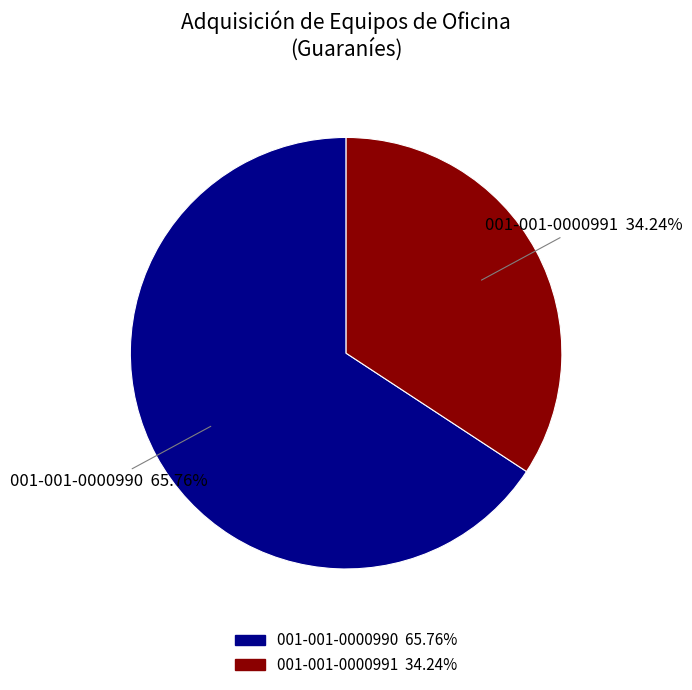

To the nearest percent, what is the combined percentage of 001-001-0000990 and 001-001-0000991?

100%